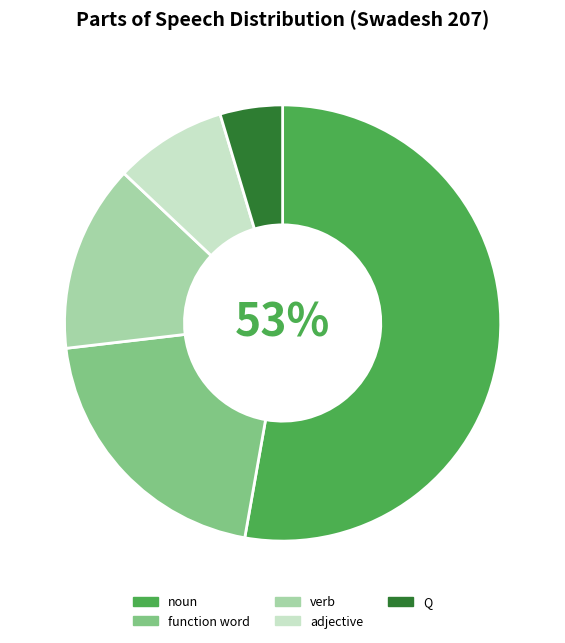

What percentage is the Q slice, to the nearest percent?

5%